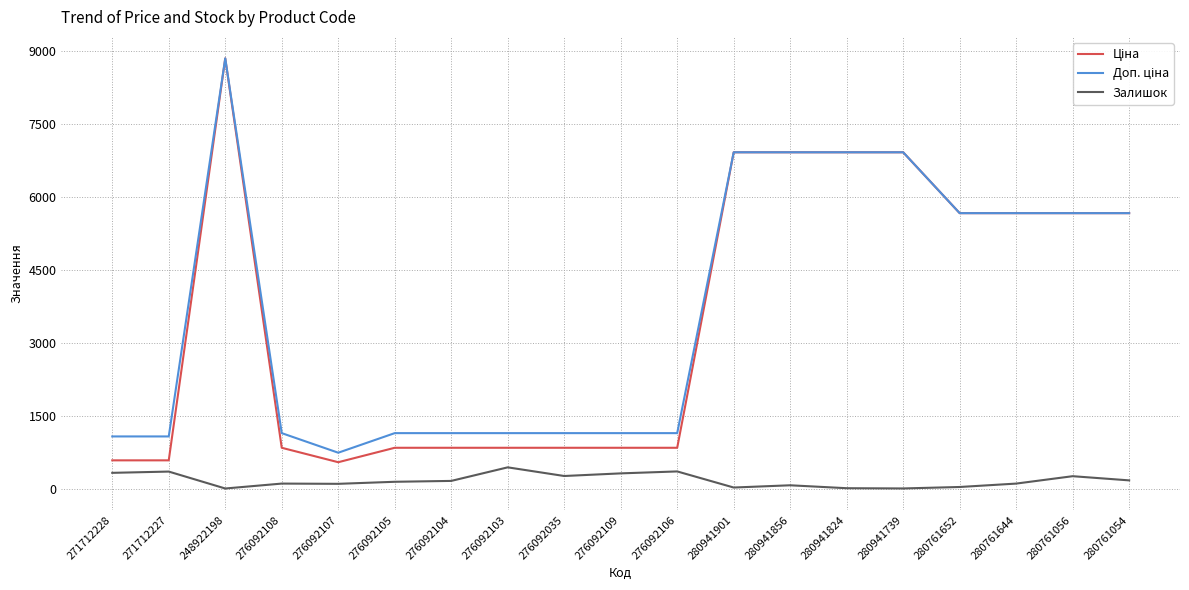

How many values in the Залишок series are below 149?

9